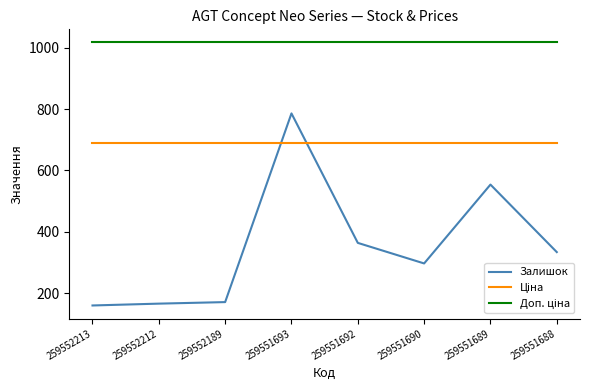

What is the difference between the highest and lowest values at 259552213?

857.2